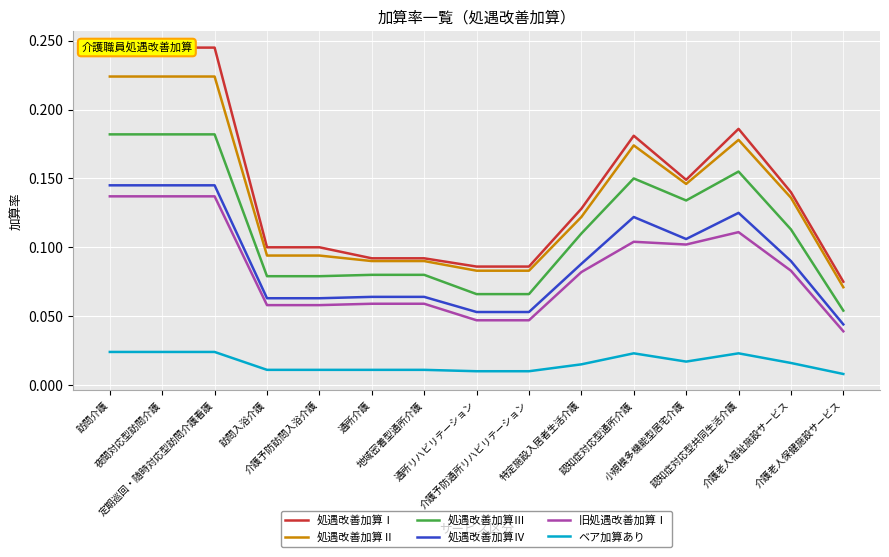

What is the label of the 3rd point from the left?

定期巡回・随時対応型訪問介護看護